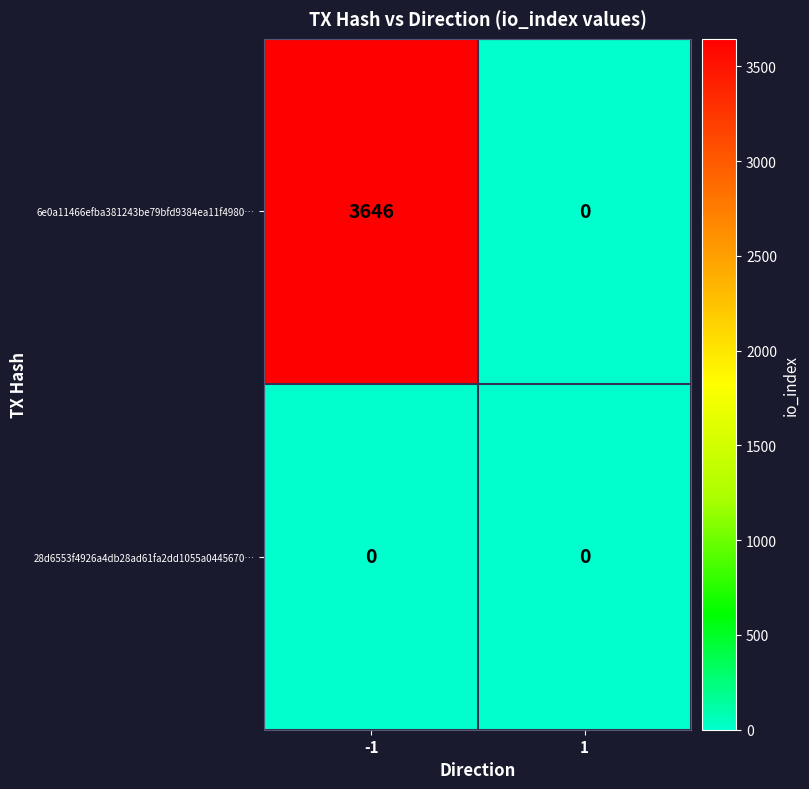

List the series in order of their overall mean, highest first.

6e0a11466efba381243be79bfd9384ea11f4980…, 28d6553f4926a4db28ad61fa2dd1055a0445670…